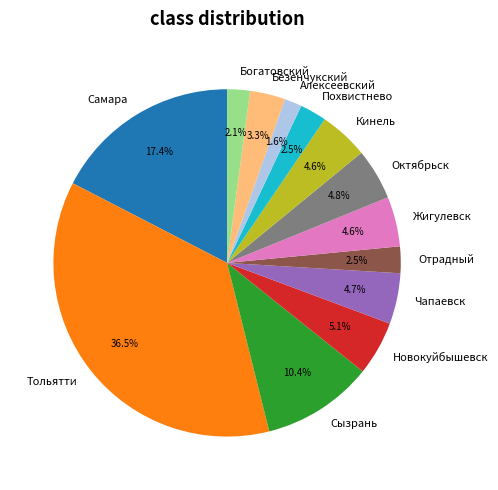

To the nearest percent, what is the difference between the largest and smallest slice percentages?

35%